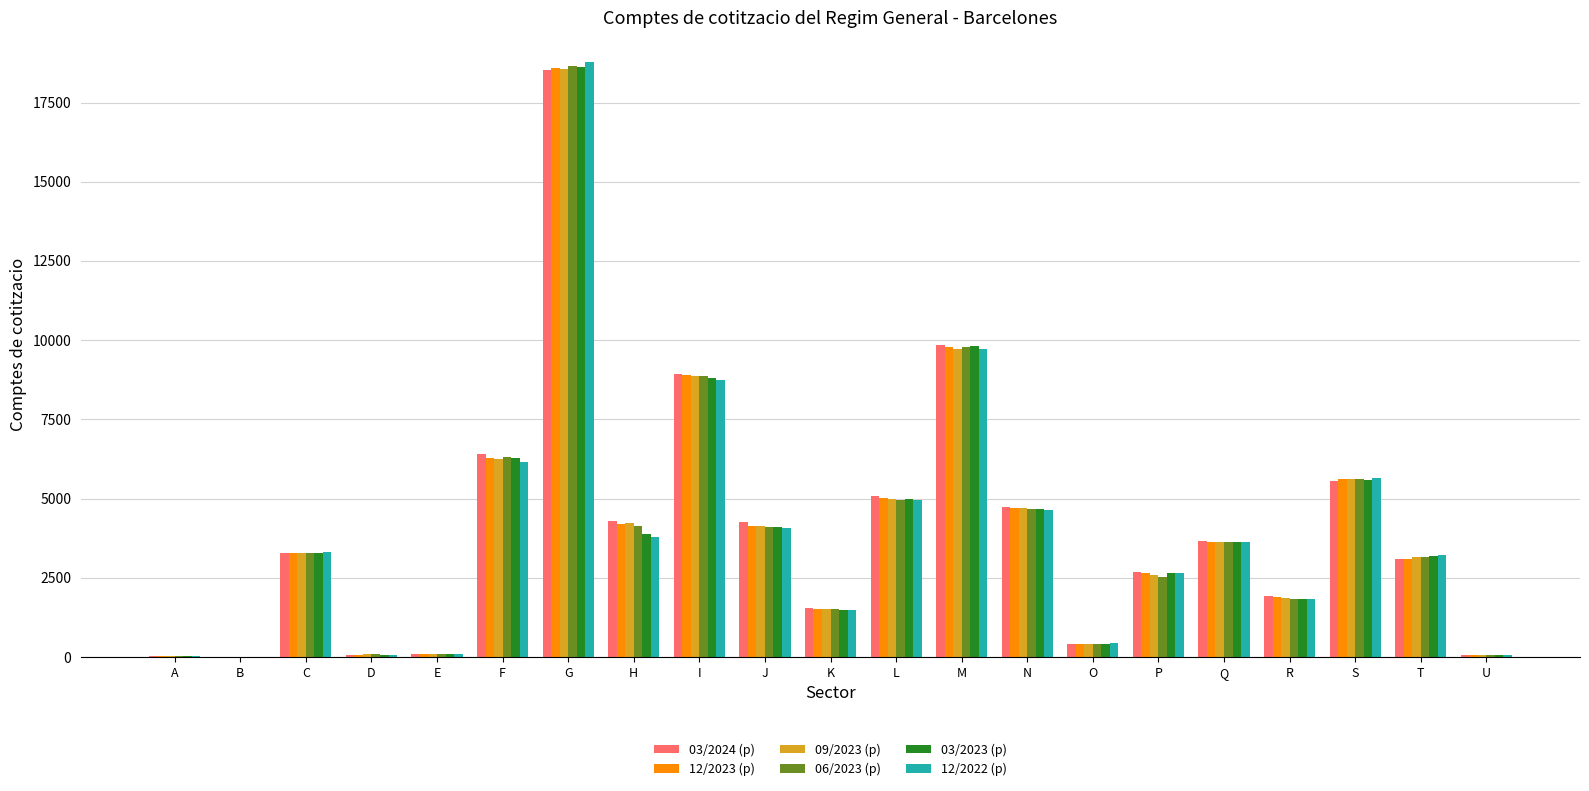

At which category is the sum across all series the highest?

G